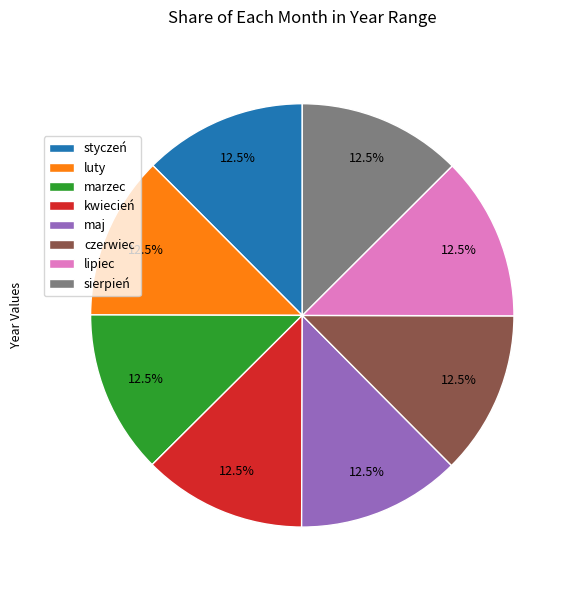

How many slices are in this pie chart?

8